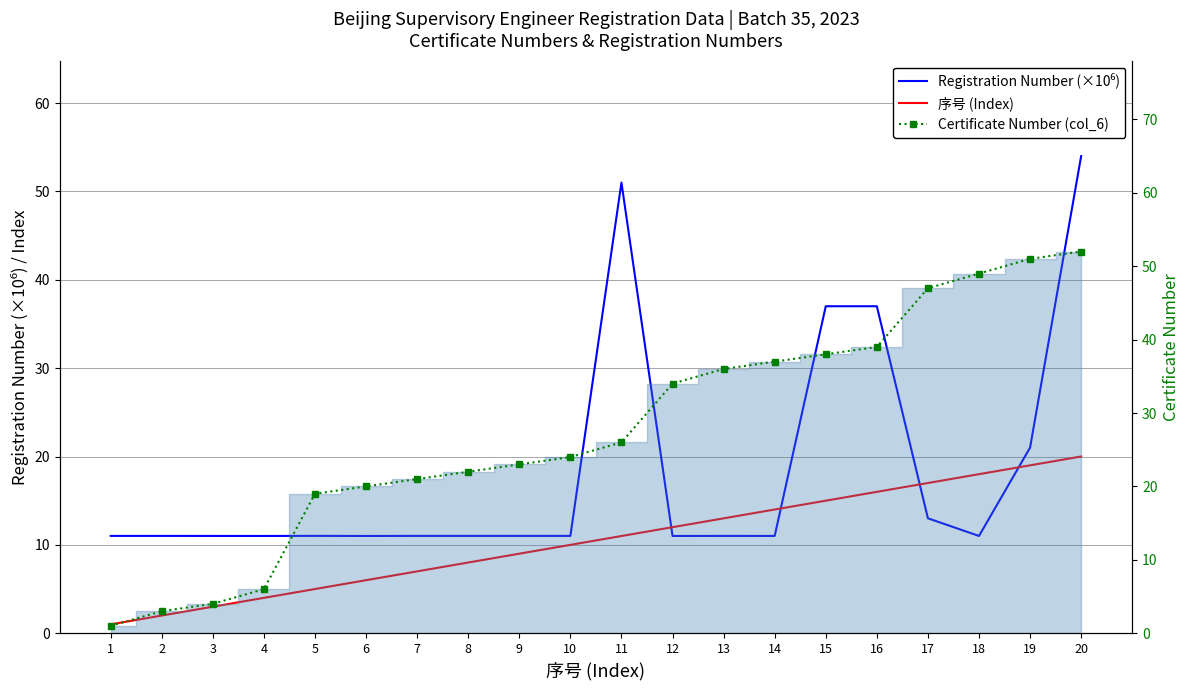

What are all the series names shown in the legend?

Registration Number (×10⁶), 序号 (Index), Certificate Number (col_6)